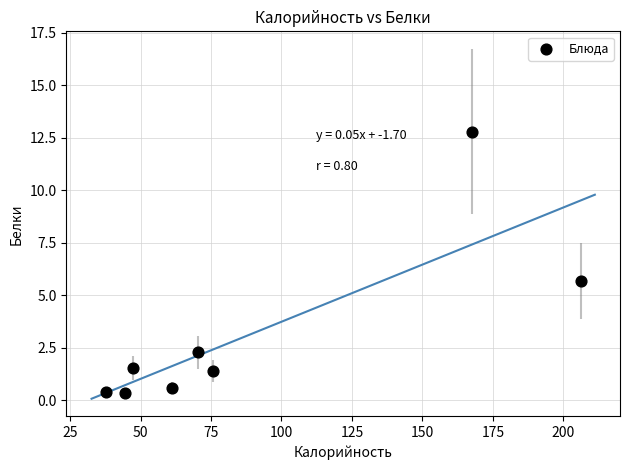

What is the average X value?

88.8